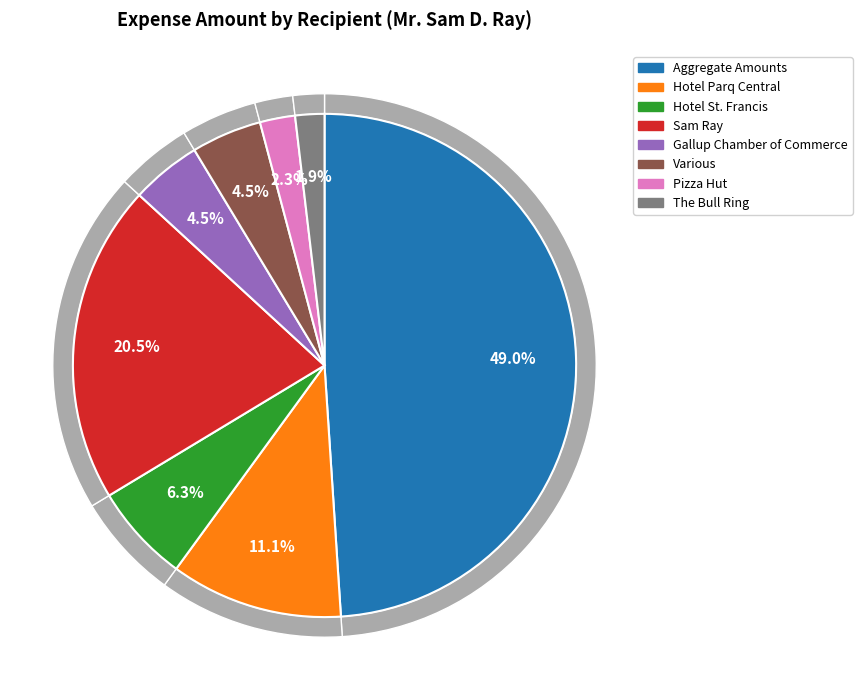

What is the smallest slice in the pie chart?

The Bull Ring